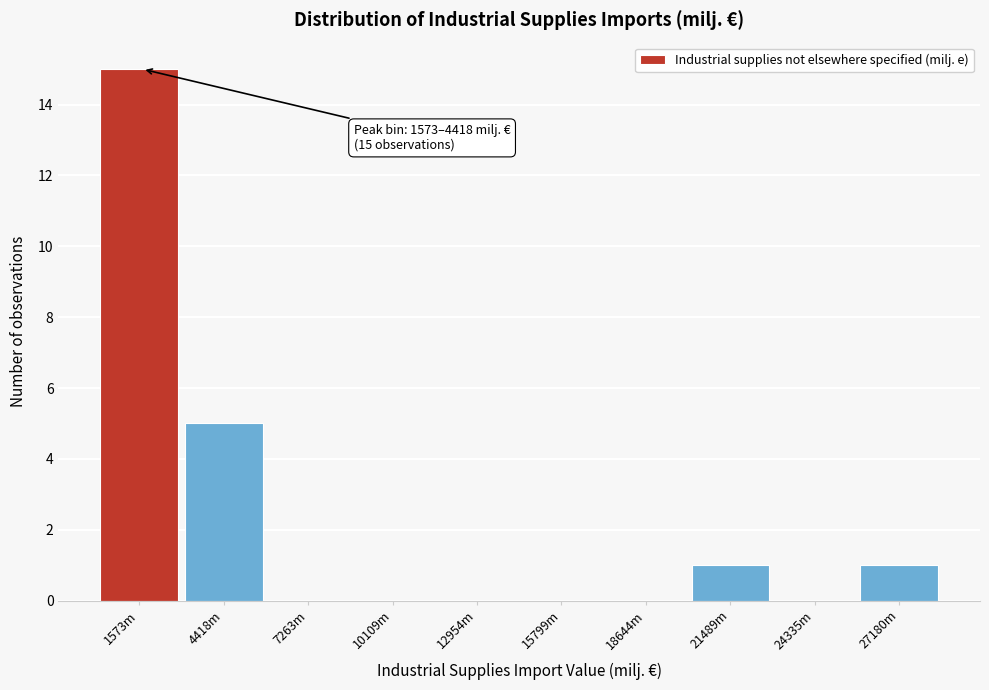

Reading right to left, what are all the values shown in this chart?

27180m=1	24335m=0	21489m=1	18644m=0	15799m=0	12954m=0	10109m=0	7263m=0	4418m=5	1573m=15